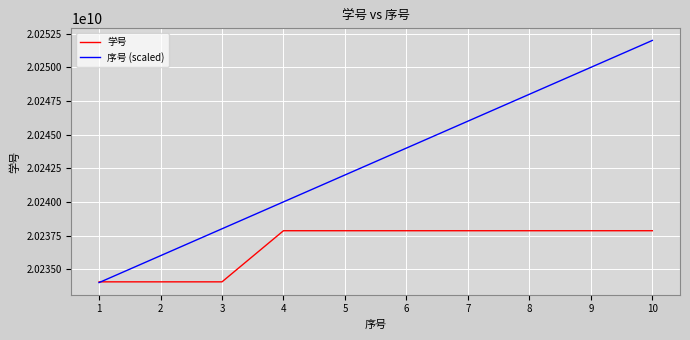

How many lines are shown in the chart?

2